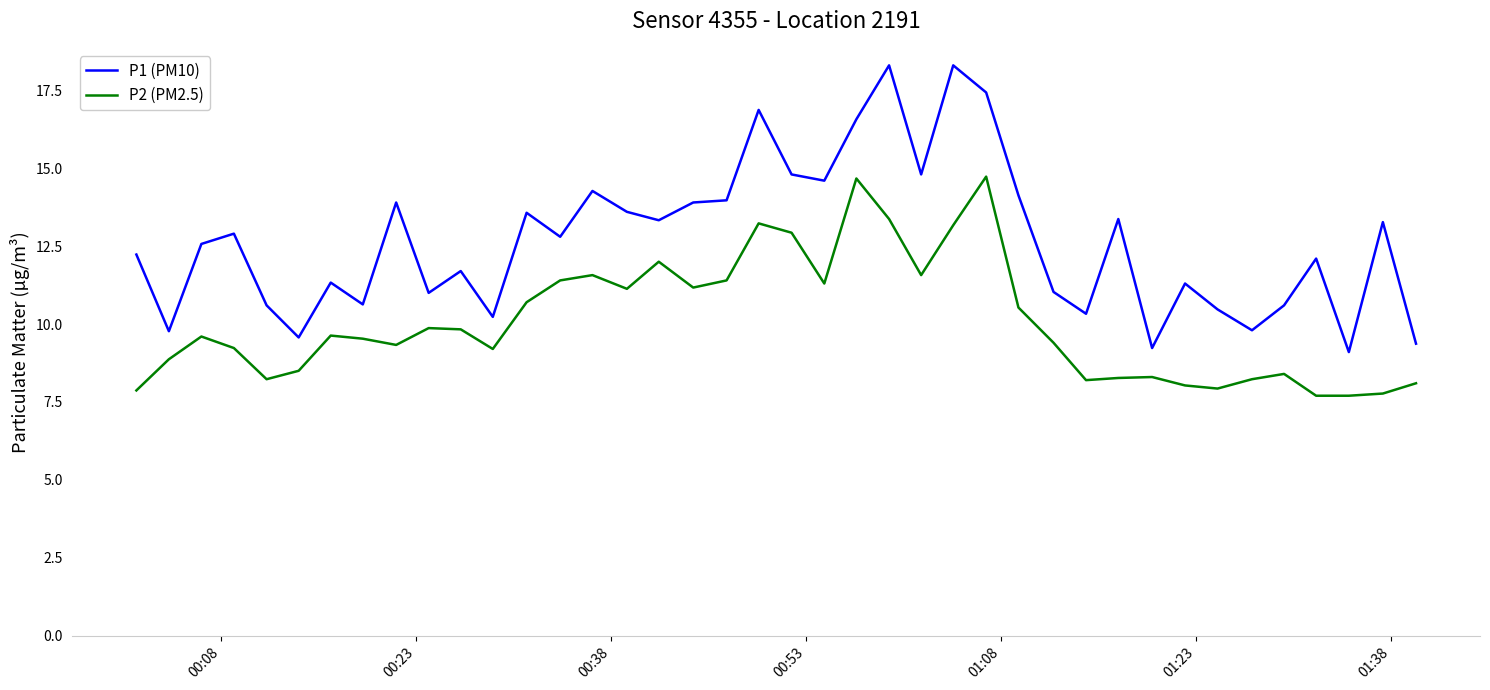

List the series in order of their peak value, highest first.

P1 (PM10), P2 (PM2.5)